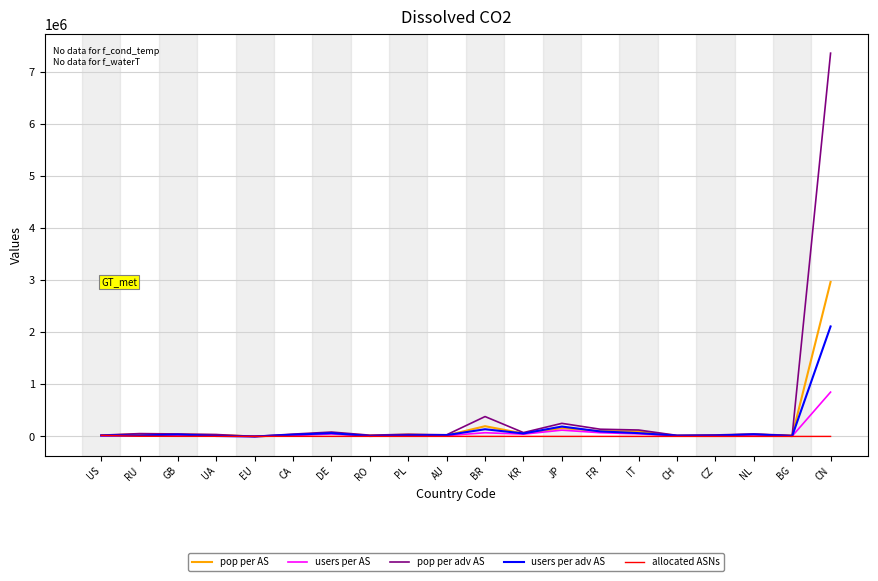

Count the number of categories in the chart.

20